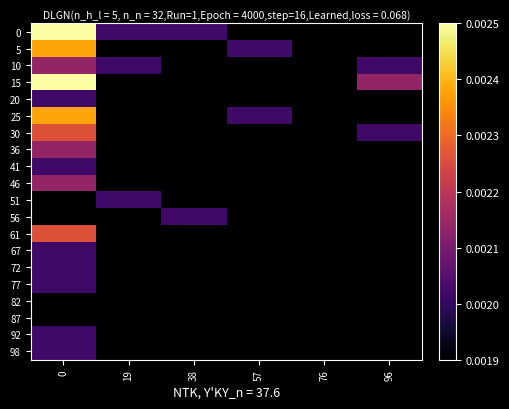

Reading right to left, what are all the values shown in this chart?

0: 96=0.0	76=0.0	57=0.0	38=0.0	19=0.0	0=0.0
5: 96=0.0	76=0.0	57=0.0	38=0.0	19=0.0	0=0.0
10: 96=0.0	76=0.0	57=0.0	38=0.0	19=0.0	0=0.0
15: 96=0.0	76=0.0	57=0.0	38=0.0	19=0.0	0=0.0
20: 96=0.0	76=0.0	57=0.0	38=0.0	19=0.0	0=0.0
25: 96=0.0	76=0.0	57=0.0	38=0.0	19=0.0	0=0.0
30: 96=0.0	76=0.0	57=0.0	38=0.0	19=0.0	0=0.0
36: 96=0.0	76=0.0	57=0.0	38=0.0	19=0.0	0=0.0
41: 96=0.0	76=0.0	57=0.0	38=0.0	19=0.0	0=0.0
46: 96=0.0	76=0.0	57=0.0	38=0.0	19=0.0	0=0.0
51: 96=0.0	76=0.0	57=0.0	38=0.0	19=0.0	0=0.0
56: 96=0.0	76=0.0	57=0.0	38=0.0	19=0.0	0=0.0
61: 96=0.0	76=0.0	57=0.0	38=0.0	19=0.0	0=0.0
67: 96=0.0	76=0.0	57=0.0	38=0.0	19=0.0	0=0.0
72: 96=0.0	76=0.0	57=0.0	38=0.0	19=0.0	0=0.0
77: 96=0.0	76=0.0	57=0.0	38=0.0	19=0.0	0=0.0
82: 96=0.0	76=0.0	57=0.0	38=0.0	19=0.0	0=0.0
87: 96=0.0	76=0.0	57=0.0	38=0.0	19=0.0	0=0.0
92: 96=0.0	76=0.0	57=0.0	38=0.0	19=0.0	0=0.0
98: 96=0.0	76=0.0	57=0.0	38=0.0	19=0.0	0=0.0